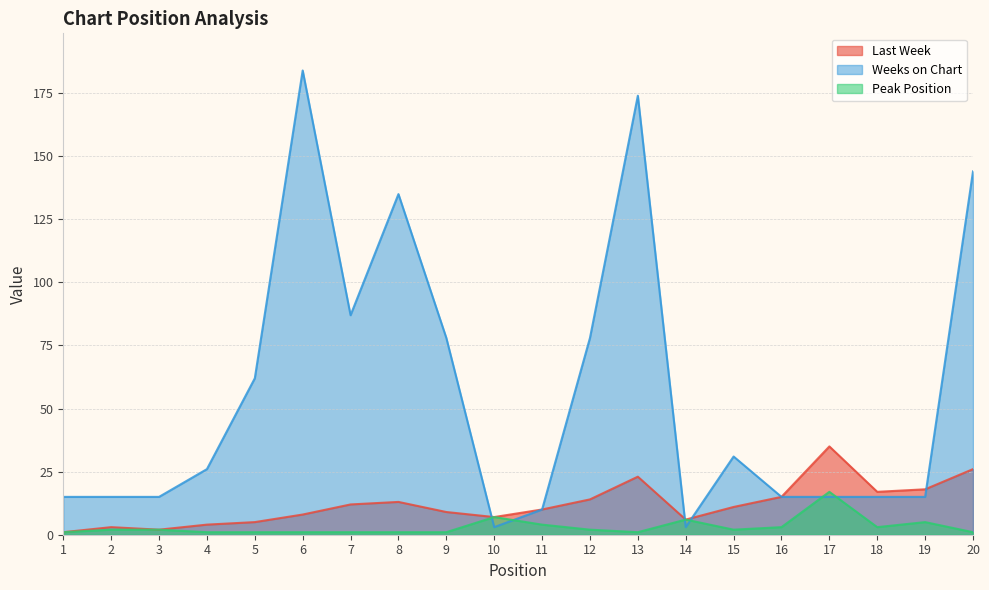

Is it true that Weeks on Chart equals 184 at 6?

True